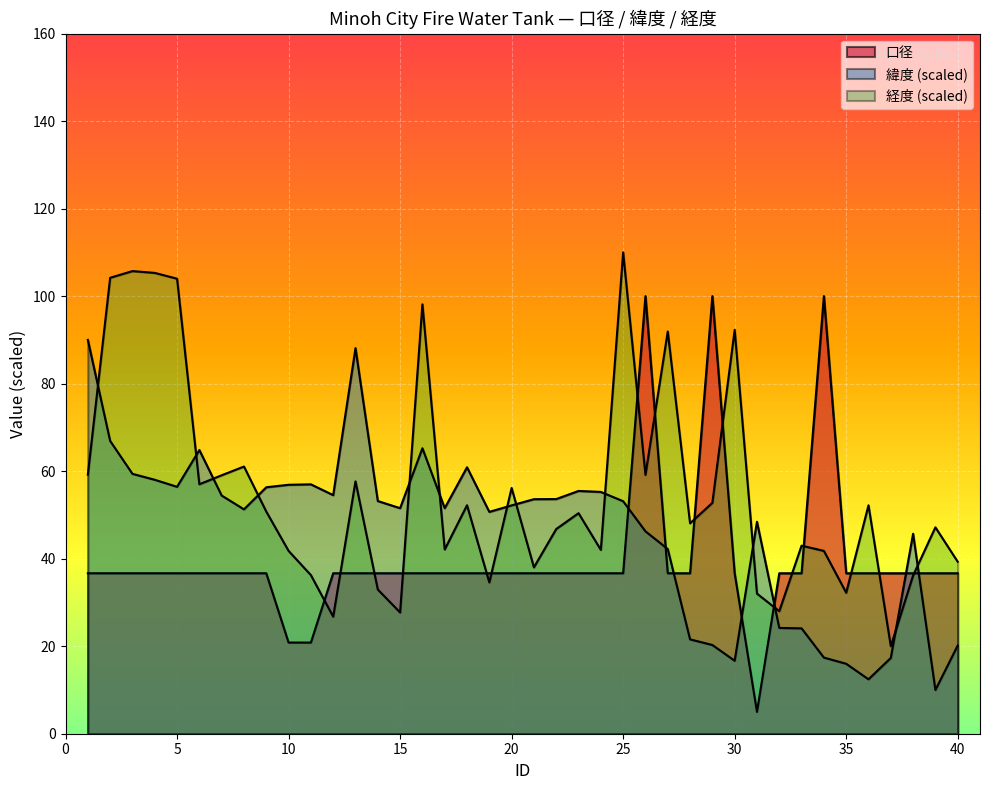

Is the value of 口径 at 16 greater than the value of 経度 at 11?

Yes